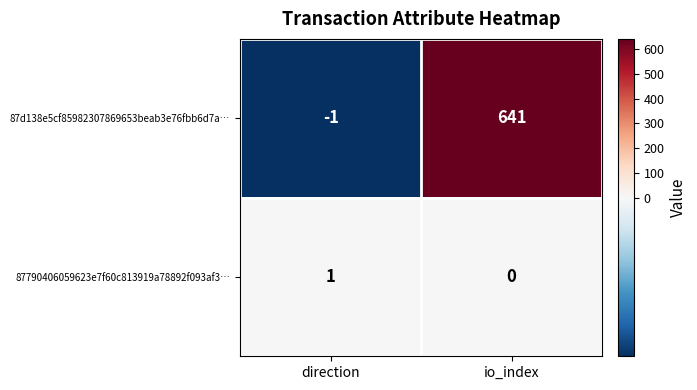

Which series changed the most between direction and io_index?

87d138e5cf85982307869653beab3e76fbb6d7a…